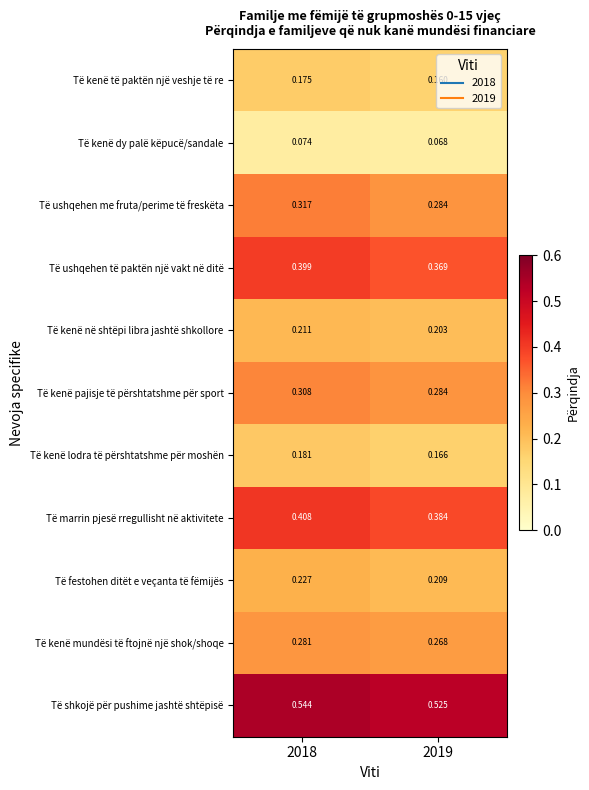

At which category does the chart reach its peak across all series?

2018